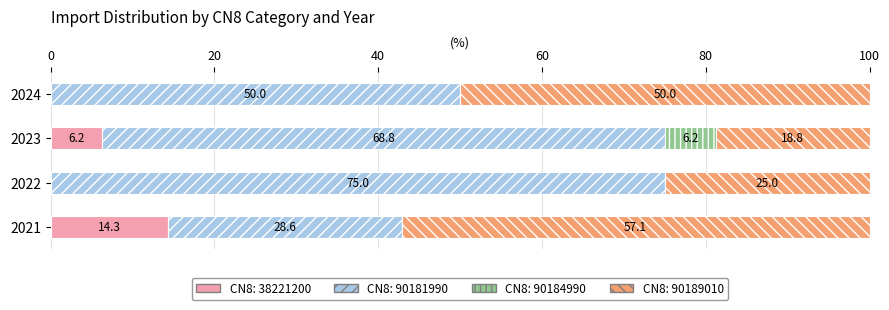

What is the total value across all series at 2024?

100.0